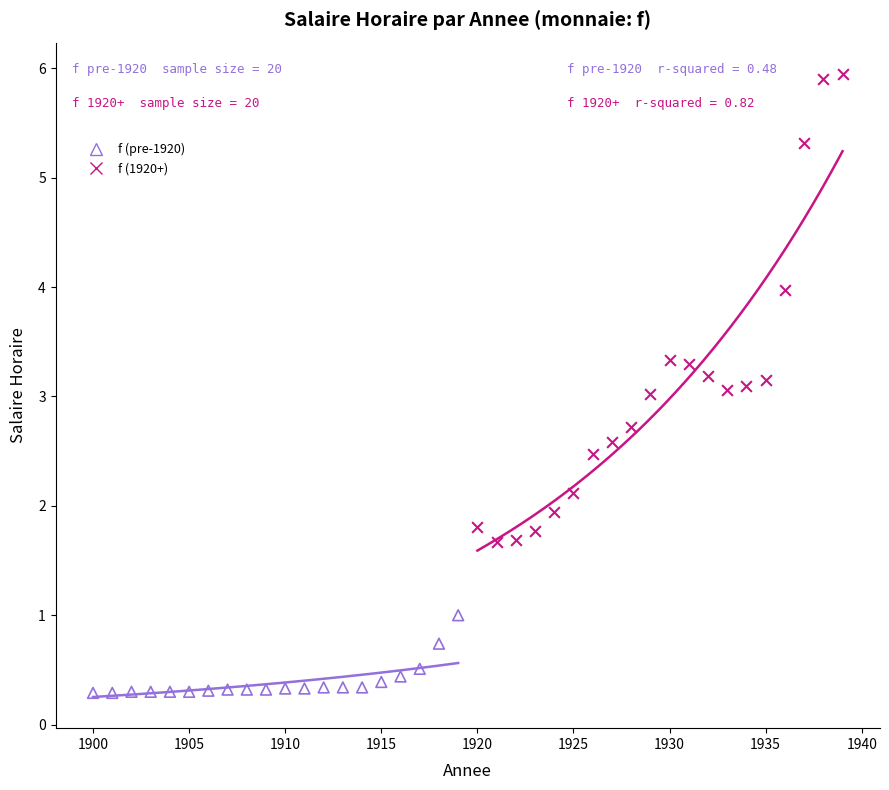

Which series contains the lowest Y value?

f (pre-1920)